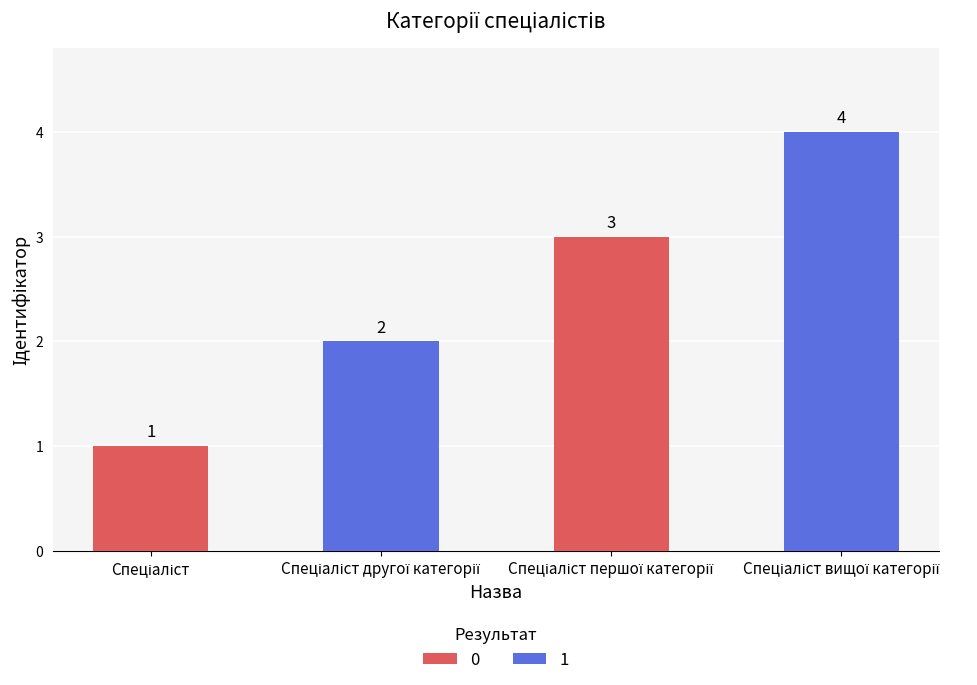

What is the difference between the maximum and minimum values?

3